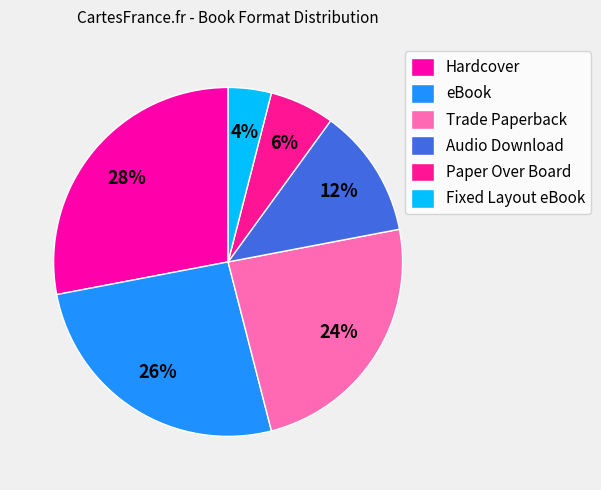

Which category has the biggest portion of the pie?

Hardcover